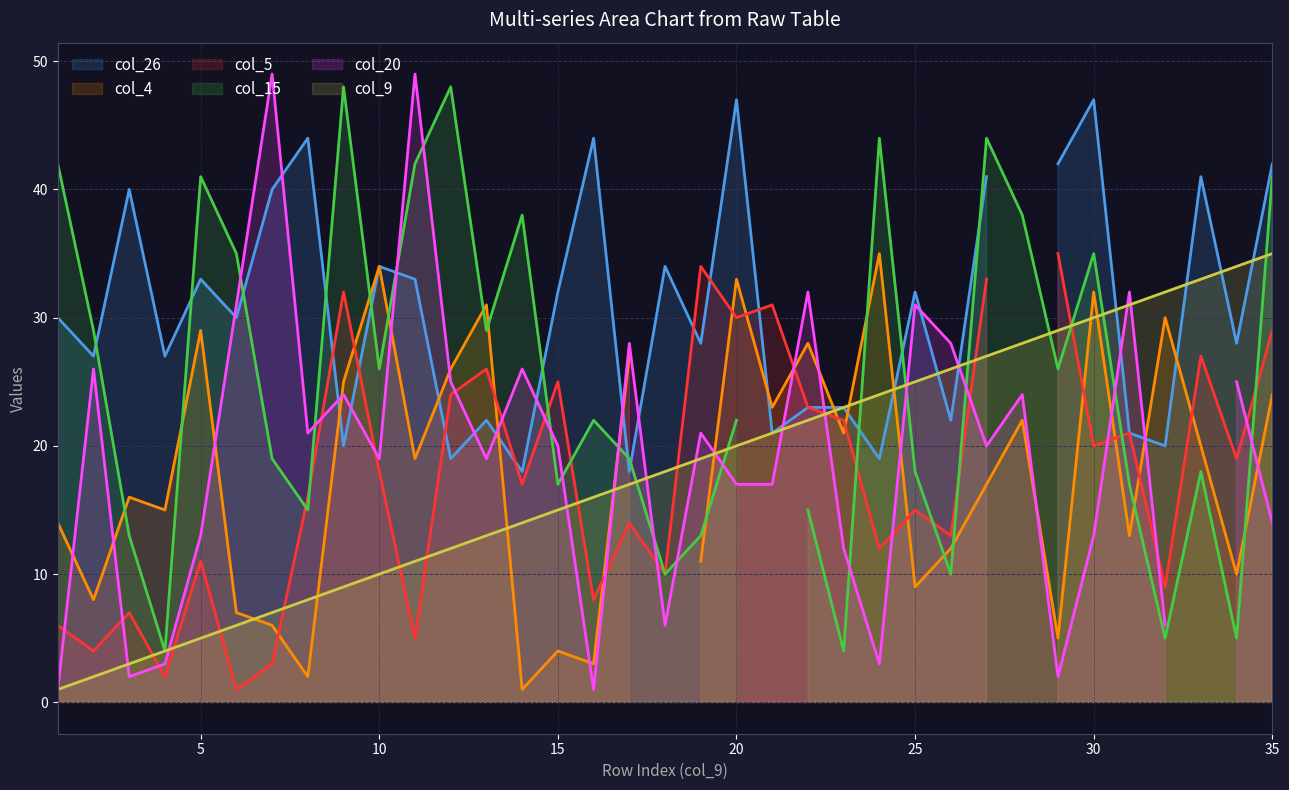

How many data points in col_4 are above 19?

16